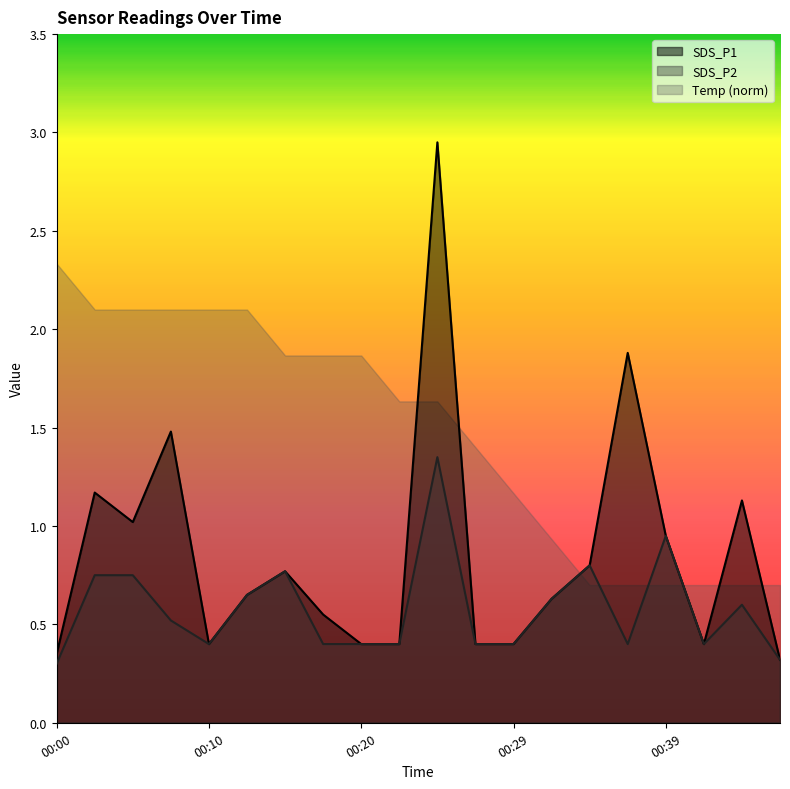

Which series has the largest total across all categories?

Temp (norm)